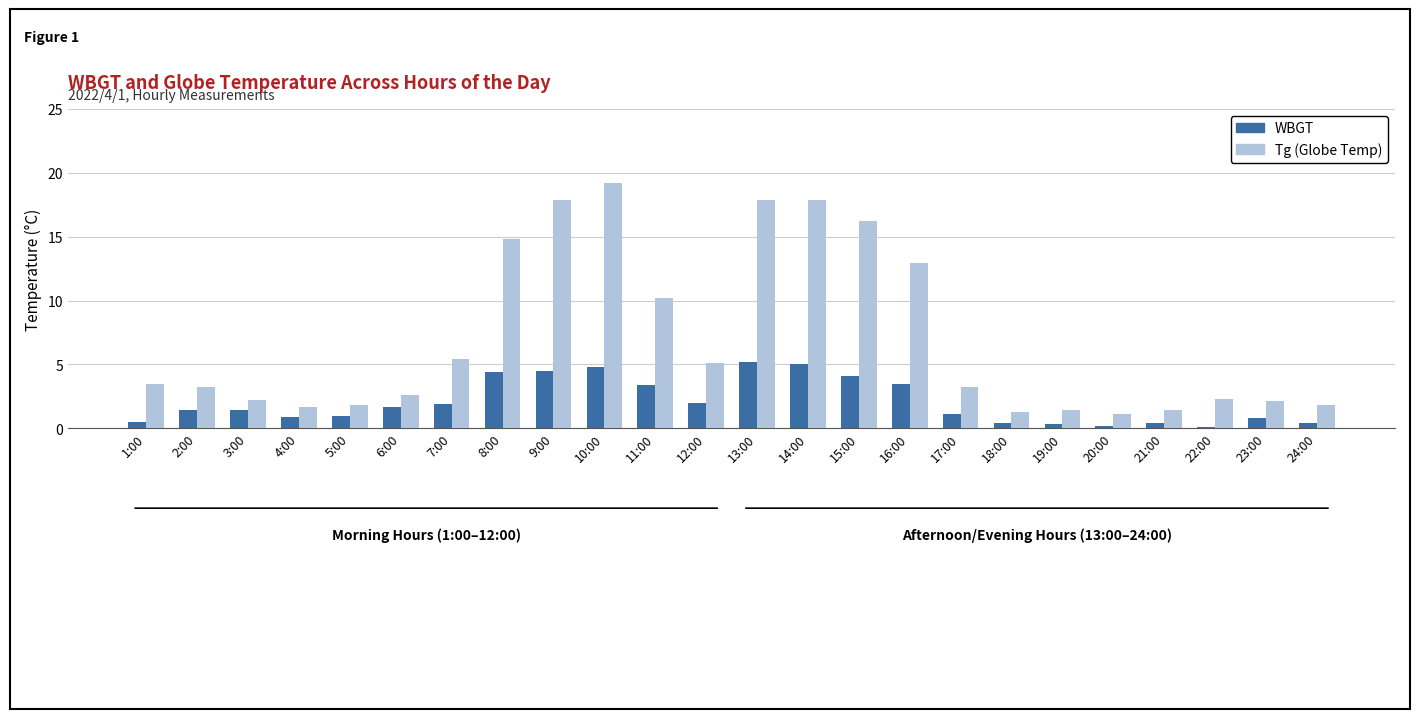

At which category does the chart reach its peak across all series?

10:00